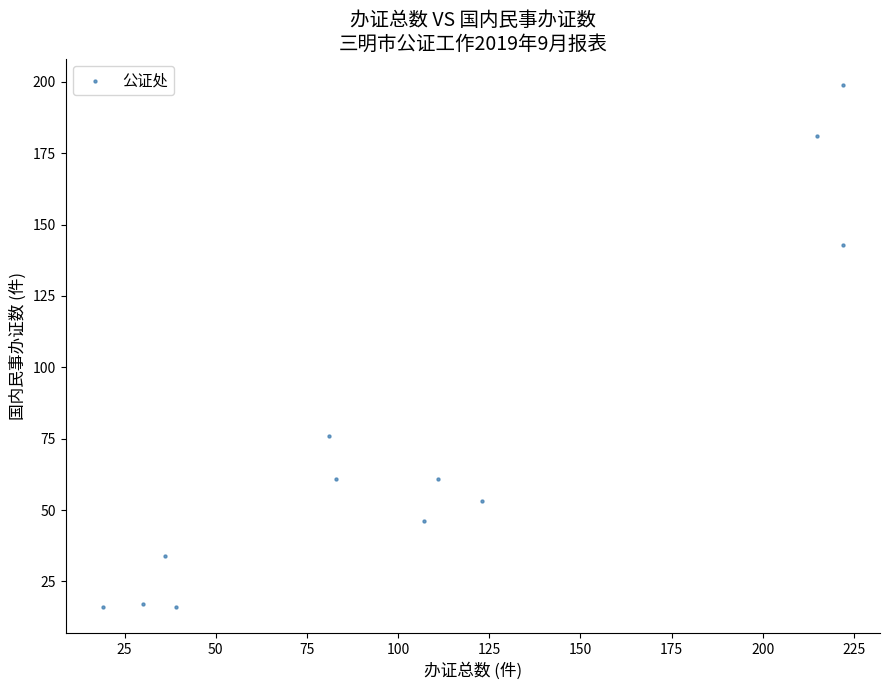

What Y value in the scatter plot is closest to 107?

76